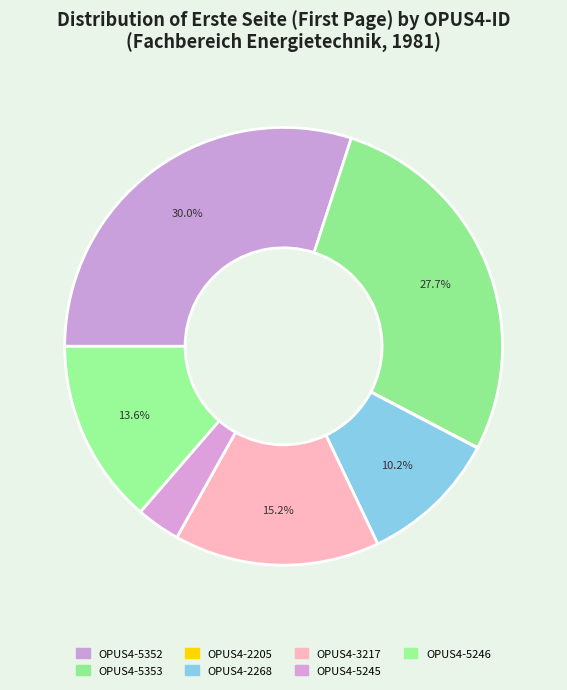

What is the ratio of the value at OPUS4-3217 to the value at OPUS4-2268?

1.5